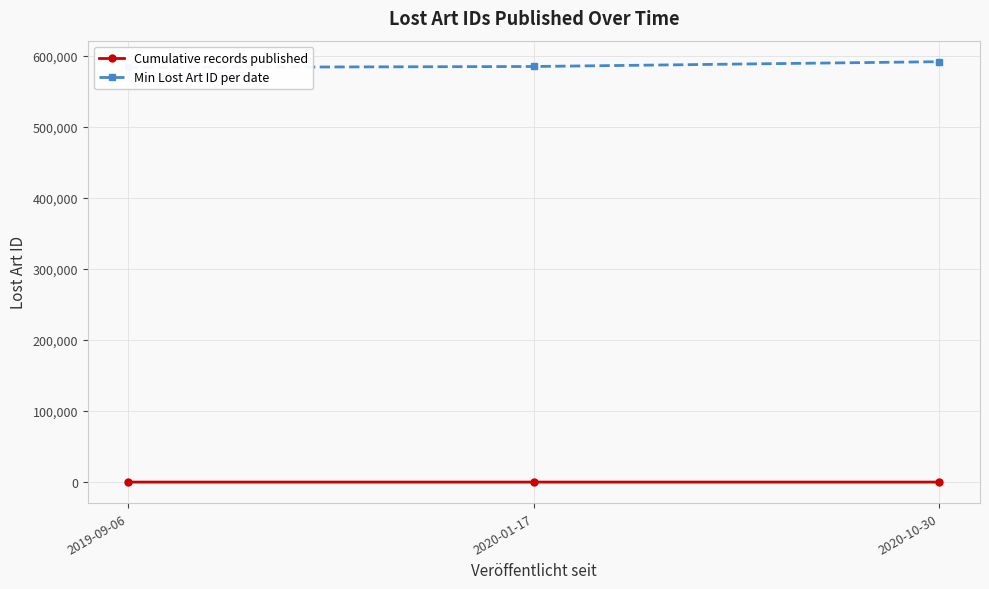

Is this an area chart (filled region under the line)?

No